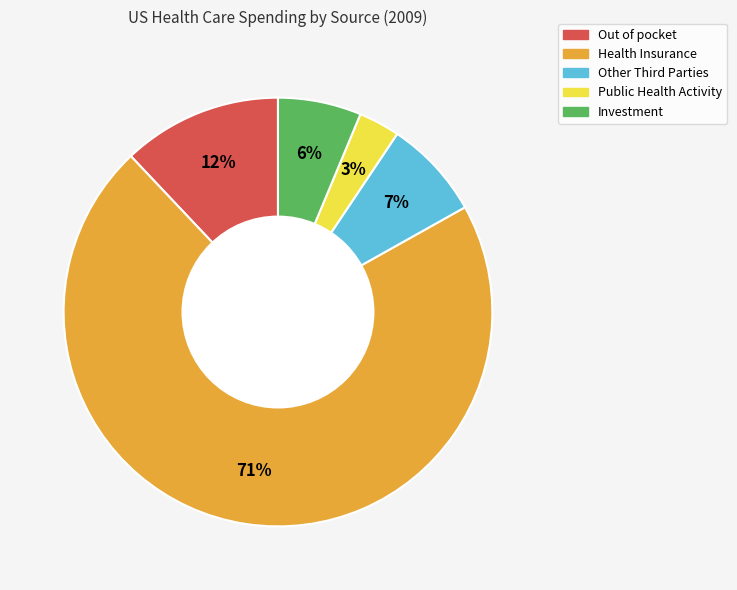

To the nearest percent, what is the combined percentage of Out of pocket and Investment?

18%